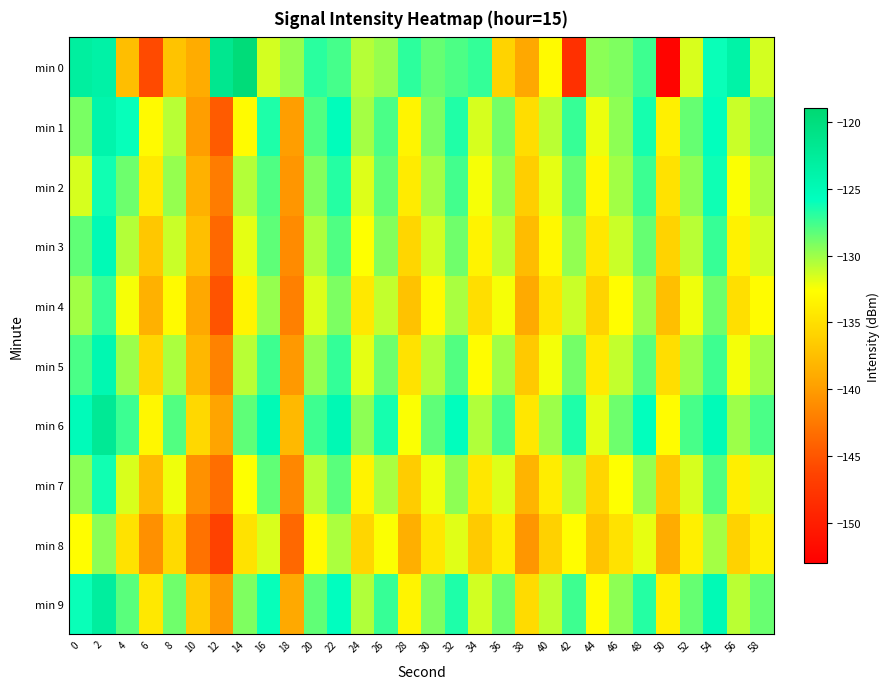

What is the total value across all series at 42?

-1311.1